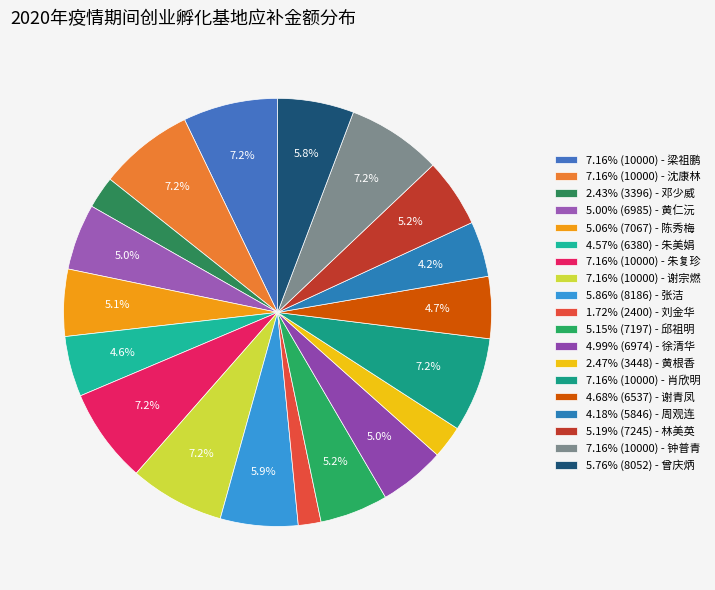

How many slices are in this pie chart?

19